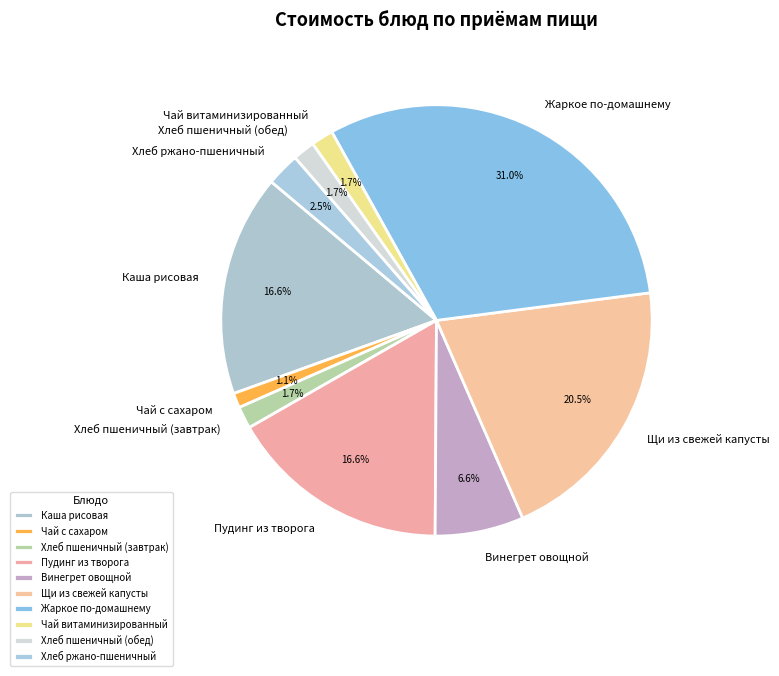

Which category has the biggest portion of the pie?

Жаркое по-домашнему